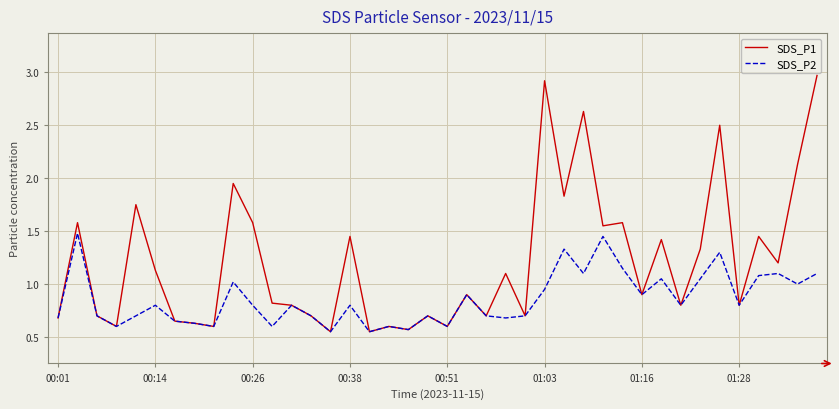

Does the chart have visible grid lines?

Yes